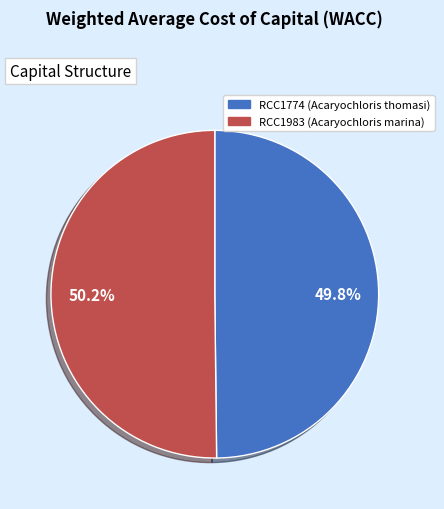

Is there a majority slice in this chart?

Yes